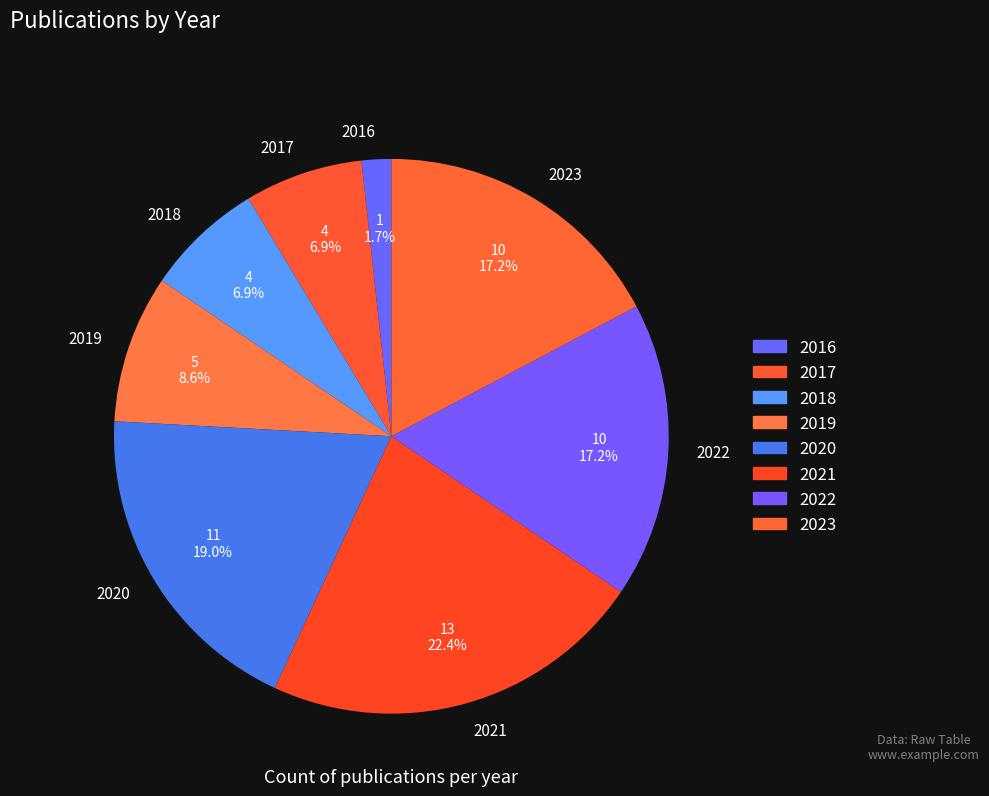

Which slice is the smallest?

2016